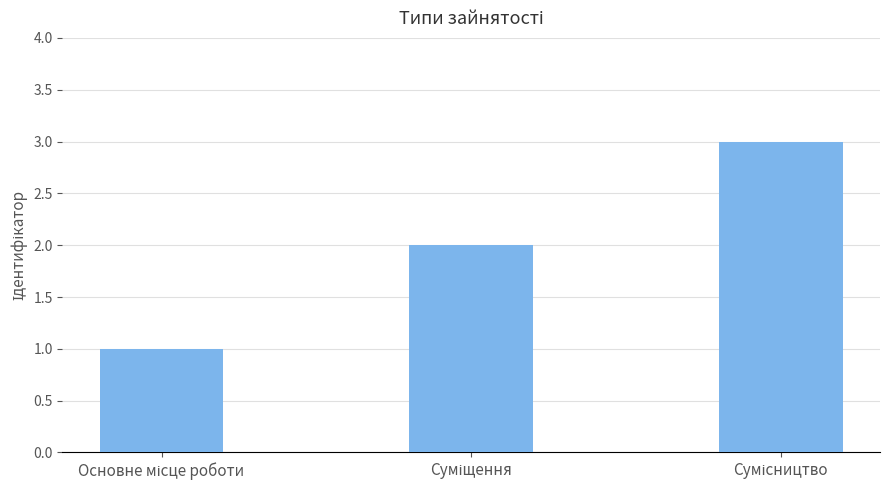

What is the sum of all values?

6